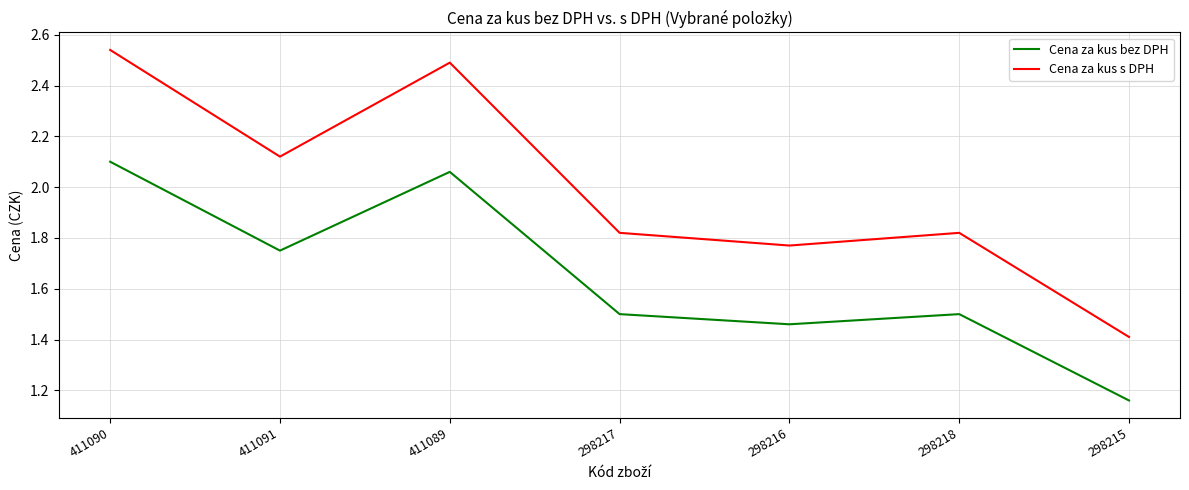

At 411090, list the series in order from smallest to largest.

Cena za kus bez DPH, Cena za kus s DPH